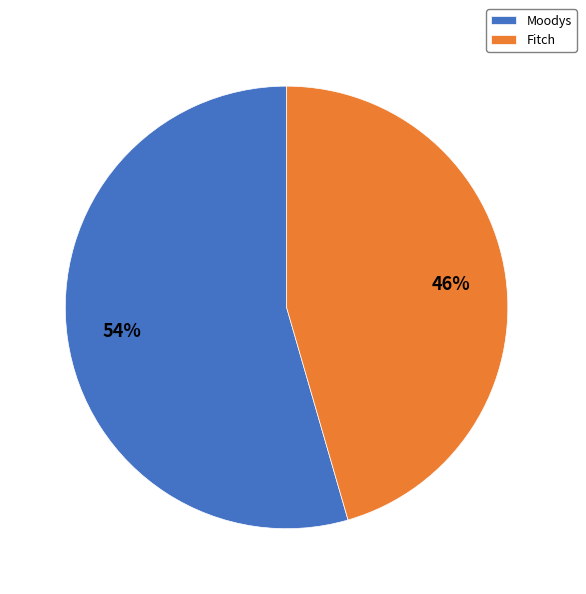

Is it true that Fitch is 53% of the pie?

False